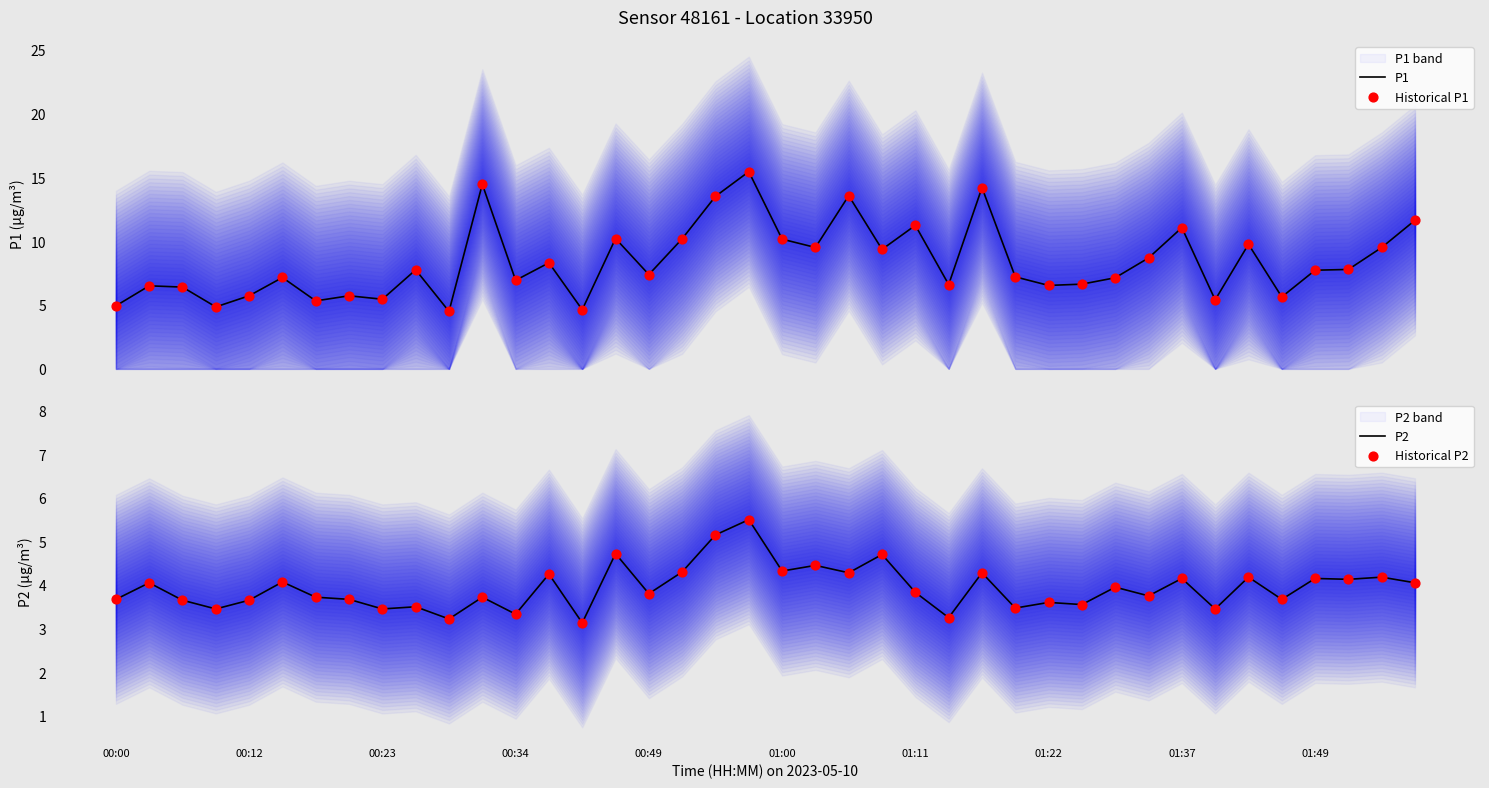

What is the minimum value for P1?

4.5